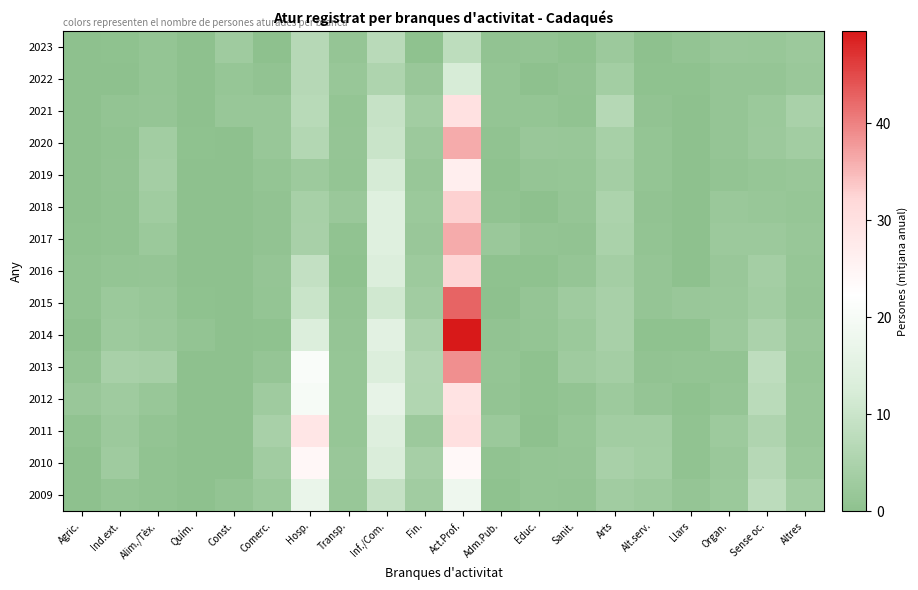

Reading left to right, list all the values displayed in this chart.

2023: Agric.=0.0	Ind.ext.=0.3	Alim./Tèx.=1.0	Quím.=0.0	Const.=2.8	Comerc.=0.0	Hosp.=6.7	Transp.=1.3	Inf./Com.=7.3	Fin.=0.2	Act.Prof.=7.9	Adm.Pub.=0.6	Educ.=0.8	Sanit.=0.3	Arts=2.4	Alt.serv.=0.0	Llars=0.8	Organ.=1.8	Sense oc.=1.7	Altres=2.5
2022: Agric.=0.0	Ind.ext.=0.0	Alim./Tèx.=1.0	Quím.=0.0	Const.=1.5	Comerc.=0.6	Hosp.=6.6	Transp.=1.6	Inf./Com.=5.3	Fin.=1.9	Act.Prof.=12.2	Adm.Pub.=1.0	Educ.=0.0	Sanit.=0.6	Arts=3.6	Alt.serv.=0.3	Llars=0.2	Organ.=1.3	Sense oc.=1.3	Altres=2.1
2021: Agric.=0.1	Ind.ext.=0.8	Alim./Tèx.=1.3	Quím.=0.0	Const.=1.7	Comerc.=1.7	Hosp.=7.1	Transp.=1.1	Inf./Com.=9.4	Fin.=3.3	Act.Prof.=29.8	Adm.Pub.=1.0	Educ.=1.0	Sanit.=0.4	Arts=6.4	Alt.serv.=0.6	Llars=0.0	Organ.=1.3	Sense oc.=2.3	Altres=4.5
2020: Agric.=0.0	Ind.ext.=0.4	Alim./Tèx.=3.3	Quím.=0.3	Const.=0.0	Comerc.=1.6	Hosp.=6.2	Transp.=1.3	Inf./Com.=9.9	Fin.=2.5	Act.Prof.=36.3	Adm.Pub.=0.4	Educ.=1.8	Sanit.=1.6	Arts=4.2	Alt.serv.=1.1	Llars=0.0	Organ.=1.3	Sense oc.=2.5	Altres=3.4
2019: Agric.=0.0	Ind.ext.=0.7	Alim./Tèx.=3.8	Quím.=0.0	Const.=0.0	Comerc.=1.0	Hosp.=2.7	Transp.=1.1	Inf./Com.=12.0	Fin.=1.7	Act.Prof.=26.6	Adm.Pub.=0.3	Educ.=1.2	Sanit.=1.4	Arts=3.8	Alt.serv.=1.0	Llars=0.0	Organ.=0.8	Sense oc.=1.5	Altres=1.6
2018: Agric.=0.0	Ind.ext.=0.4	Alim./Tèx.=3.0	Quím.=0.0	Const.=0.0	Comerc.=0.6	Hosp.=4.2	Transp.=2.0	Inf./Com.=14.3	Fin.=2.2	Act.Prof.=32.7	Adm.Pub.=0.4	Educ.=0.1	Sanit.=1.3	Arts=5.2	Alt.serv.=0.7	Llars=0.0	Organ.=2.1	Sense oc.=1.7	Altres=1.5
2017: Agric.=0.2	Ind.ext.=0.5	Alim./Tèx.=2.2	Quím.=0.0	Const.=0.0	Comerc.=0.6	Hosp.=4.3	Transp.=0.4	Inf./Com.=14.2	Fin.=1.8	Act.Prof.=36.3	Adm.Pub.=2.0	Educ.=0.8	Sanit.=0.7	Arts=4.8	Alt.serv.=0.8	Llars=0.0	Organ.=2.5	Sense oc.=2.4	Altres=1.6
2016: Agric.=0.4	Ind.ext.=1.1	Alim./Tèx.=1.3	Quím.=0.0	Const.=0.0	Comerc.=1.3	Hosp.=8.8	Transp.=0.3	Inf./Com.=13.5	Fin.=2.6	Act.Prof.=32.4	Adm.Pub.=0.3	Educ.=0.2	Sanit.=1.3	Arts=3.7	Alt.serv.=1.2	Llars=0.1	Organ.=1.8	Sense oc.=3.8	Altres=1.4
2015: Agric.=0.5	Ind.ext.=2.3	Alim./Tèx.=1.7	Quím.=0.3	Const.=0.0	Comerc.=1.1	Hosp.=10.0	Transp.=0.9	Inf./Com.=11.2	Fin.=3.1	Act.Prof.=42.6	Adm.Pub.=0.0	Educ.=1.2	Sanit.=2.8	Arts=4.3	Alt.serv.=1.2	Llars=1.9	Organ.=2.1	Sense oc.=3.3	Altres=1.3
2014: Agric.=0.0	Ind.ext.=2.6	Alim./Tèx.=2.1	Quím.=0.8	Const.=0.0	Comerc.=0.2	Hosp.=13.5	Transp.=1.2	Inf./Com.=14.9	Fin.=4.9	Act.Prof.=49.5	Adm.Pub.=0.7	Educ.=1.1	Sanit.=2.3	Arts=4.3	Alt.serv.=0.3	Llars=0.2	Organ.=2.5	Sense oc.=5.0	Altres=1.8
2013: Agric.=0.8	Ind.ext.=4.3	Alim./Tèx.=4.0	Quím.=0.0	Const.=0.0	Comerc.=1.3	Hosp.=20.9	Transp.=1.4	Inf./Com.=13.5	Fin.=6.0	Act.Prof.=38.8	Adm.Pub.=1.0	Educ.=0.3	Sanit.=2.8	Arts=3.8	Alt.serv.=0.6	Llars=0.8	Organ.=0.9	Sense oc.=8.0	Altres=1.5
2012: Agric.=1.8	Ind.ext.=2.8	Alim./Tèx.=1.6	Quím.=0.0	Const.=0.0	Comerc.=2.8	Hosp.=20.3	Transp.=1.5	Inf./Com.=16.2	Fin.=5.9	Act.Prof.=29.3	Adm.Pub.=0.8	Educ.=0.3	Sanit.=0.8	Arts=2.6	Alt.serv.=1.3	Llars=0.2	Organ.=1.3	Sense oc.=7.4	Altres=1.7
2011: Agric.=0.4	Ind.ext.=2.4	Alim./Tèx.=0.8	Quím.=0.0	Const.=0.0	Comerc.=4.3	Hosp.=28.6	Transp.=1.4	Inf./Com.=13.9	Fin.=2.4	Act.Prof.=30.2	Adm.Pub.=2.3	Educ.=0.0	Sanit.=1.4	Arts=3.3	Alt.serv.=3.3	Llars=0.5	Organ.=2.6	Sense oc.=5.6	Altres=1.7
2010: Agric.=0.0	Ind.ext.=2.8	Alim./Tèx.=0.4	Quím.=0.0	Const.=0.0	Comerc.=3.2	Hosp.=24.3	Transp.=1.8	Inf./Com.=12.9	Fin.=4.0	Act.Prof.=24.0	Adm.Pub.=0.5	Educ.=1.0	Sanit.=1.3	Arts=4.4	Alt.serv.=3.6	Llars=0.5	Organ.=2.0	Sense oc.=6.7	Altres=2.3
2009: Agric.=0.0	Ind.ext.=1.0	Alim./Tèx.=0.5	Quím.=0.0	Const.=0.8	Comerc.=2.3	Hosp.=17.0	Transp.=1.6	Inf./Com.=9.2	Fin.=3.2	Act.Prof.=18.0	Adm.Pub.=0.2	Educ.=1.0	Sanit.=0.8	Arts=3.1	Alt.serv.=2.6	Llars=1.2	Organ.=2.3	Sense oc.=7.7	Altres=3.3